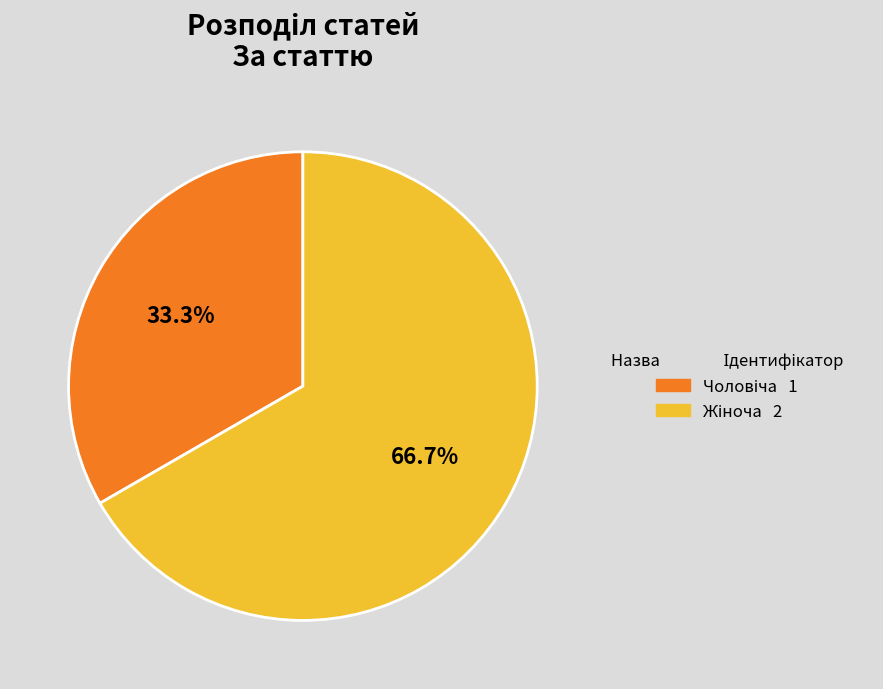

Is there a majority slice in this chart?

Yes